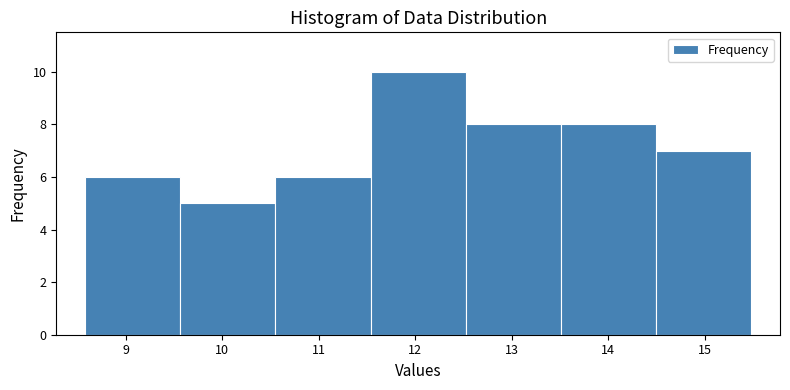

Which range on the x-axis has the tallest bar?

11.5 to 12.5